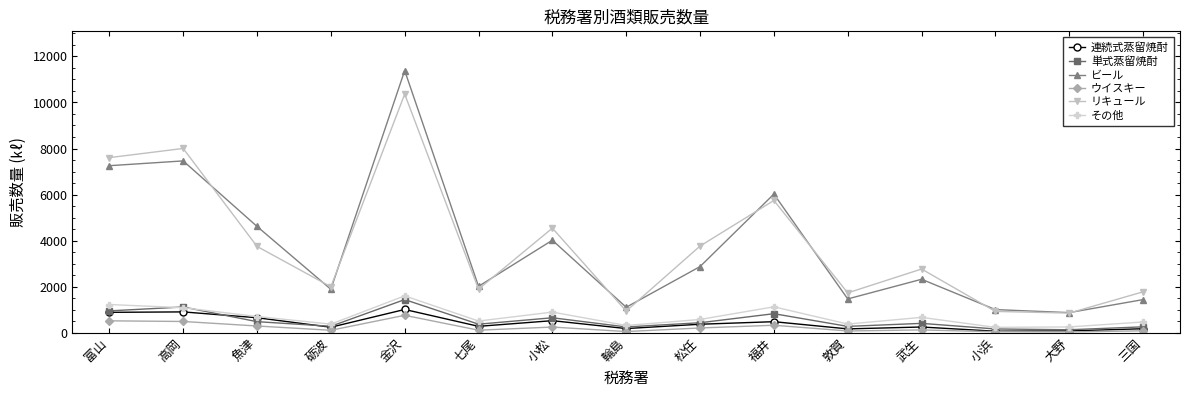

At which category does ウイスキー reach its first local valley?

砺波